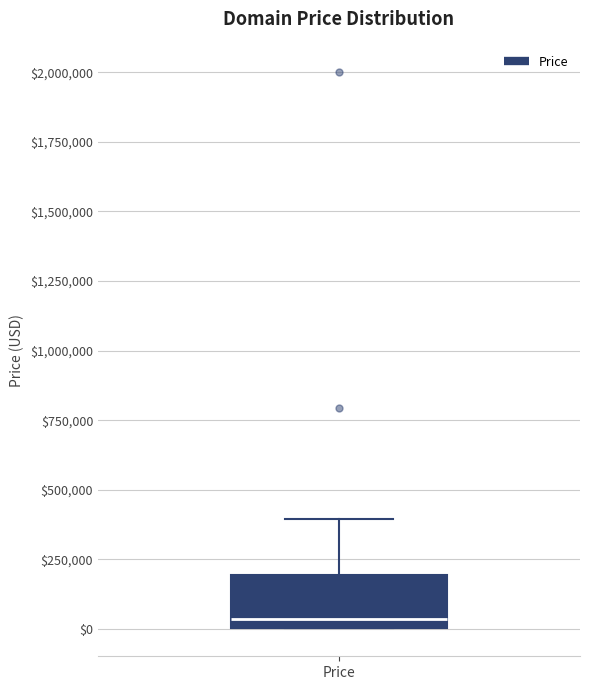

Transcribe this box plot: give where the median line is, the range the box spans, and where the two whiskers end, as read against the y-axis. The values are not printed on the chart, so give them approximately, as read against the axis.

median 50000, box 0 to 200000, whiskers 0 to 400000